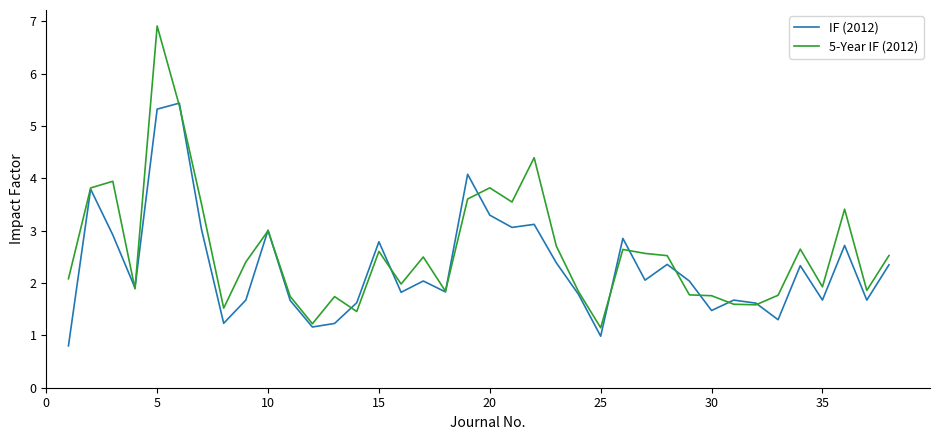

How many values in the IF (2012) series exceed 2?

20